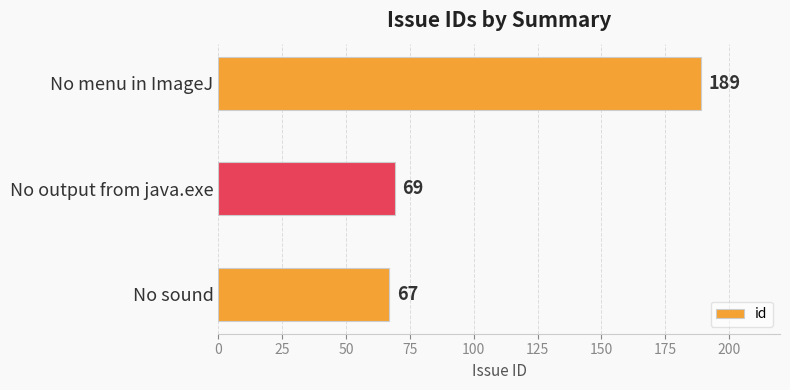

List the labels in order of value, largest first.

No menu in ImageJ, No output from java.exe, No sound